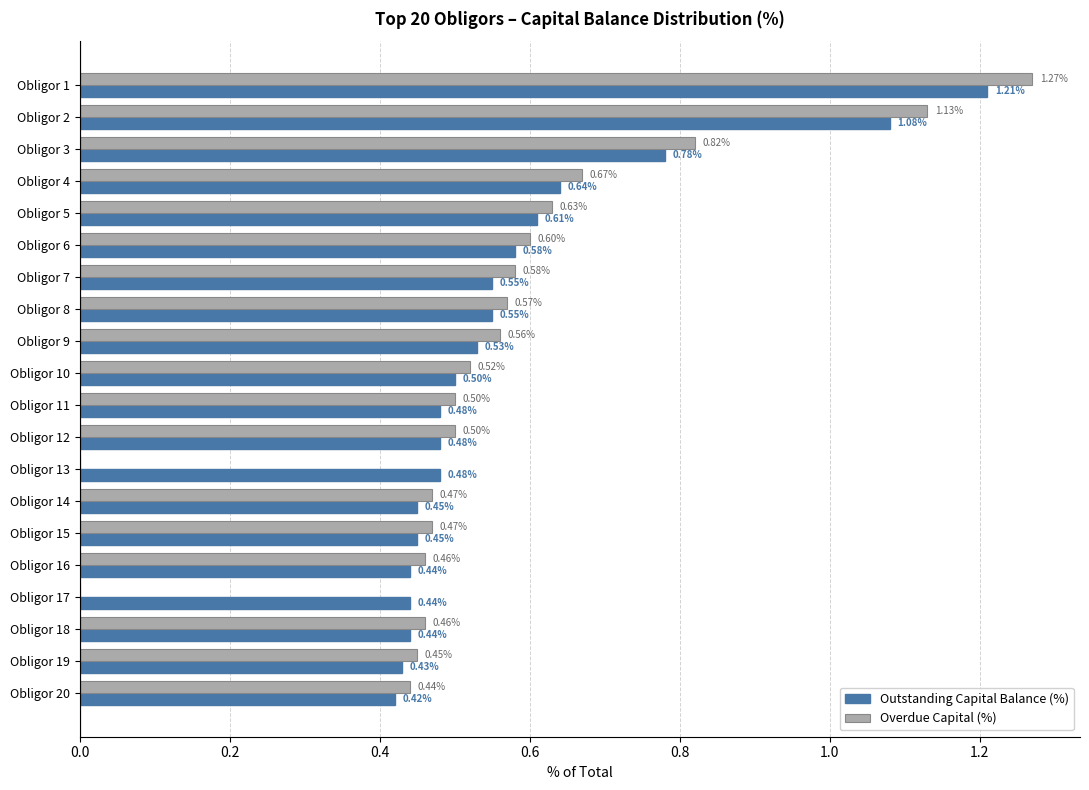

How many distinct data groups are displayed?

2